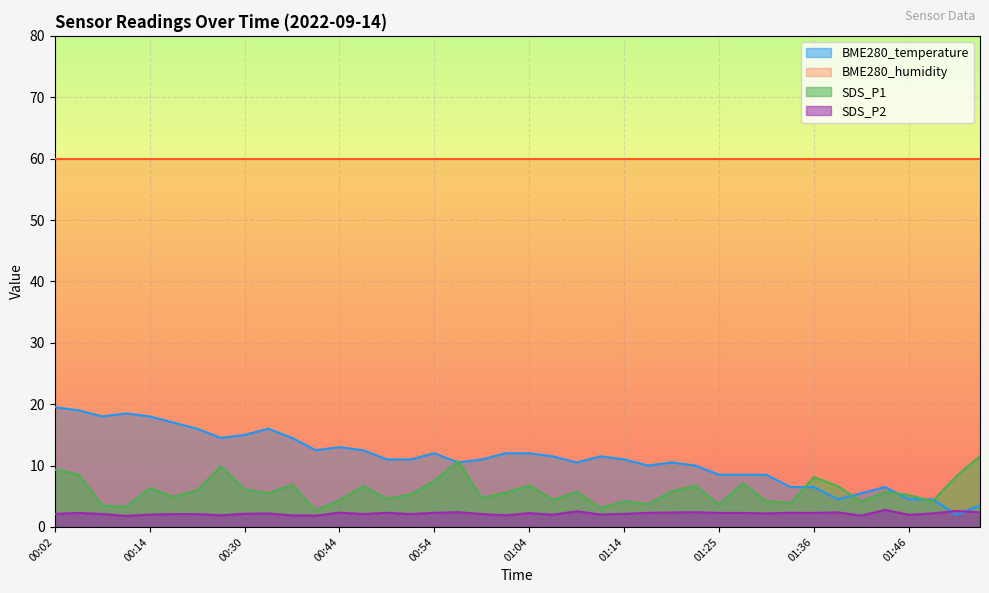

What is the spread (max minus min) of values at 01:14?

57.9